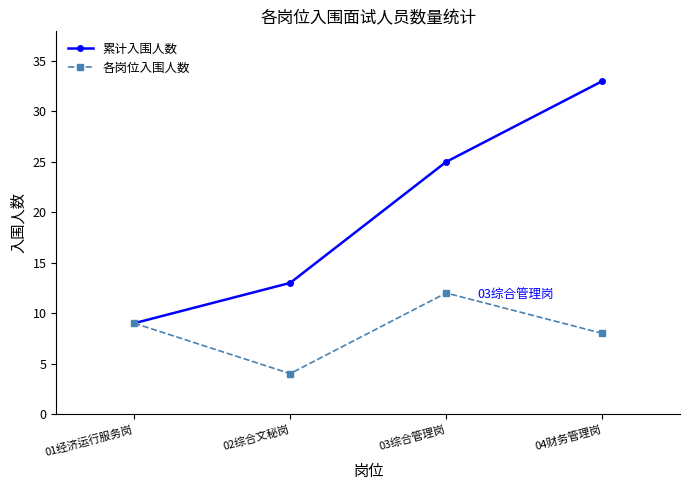

What position from the left is 02综合文秘岗?

2